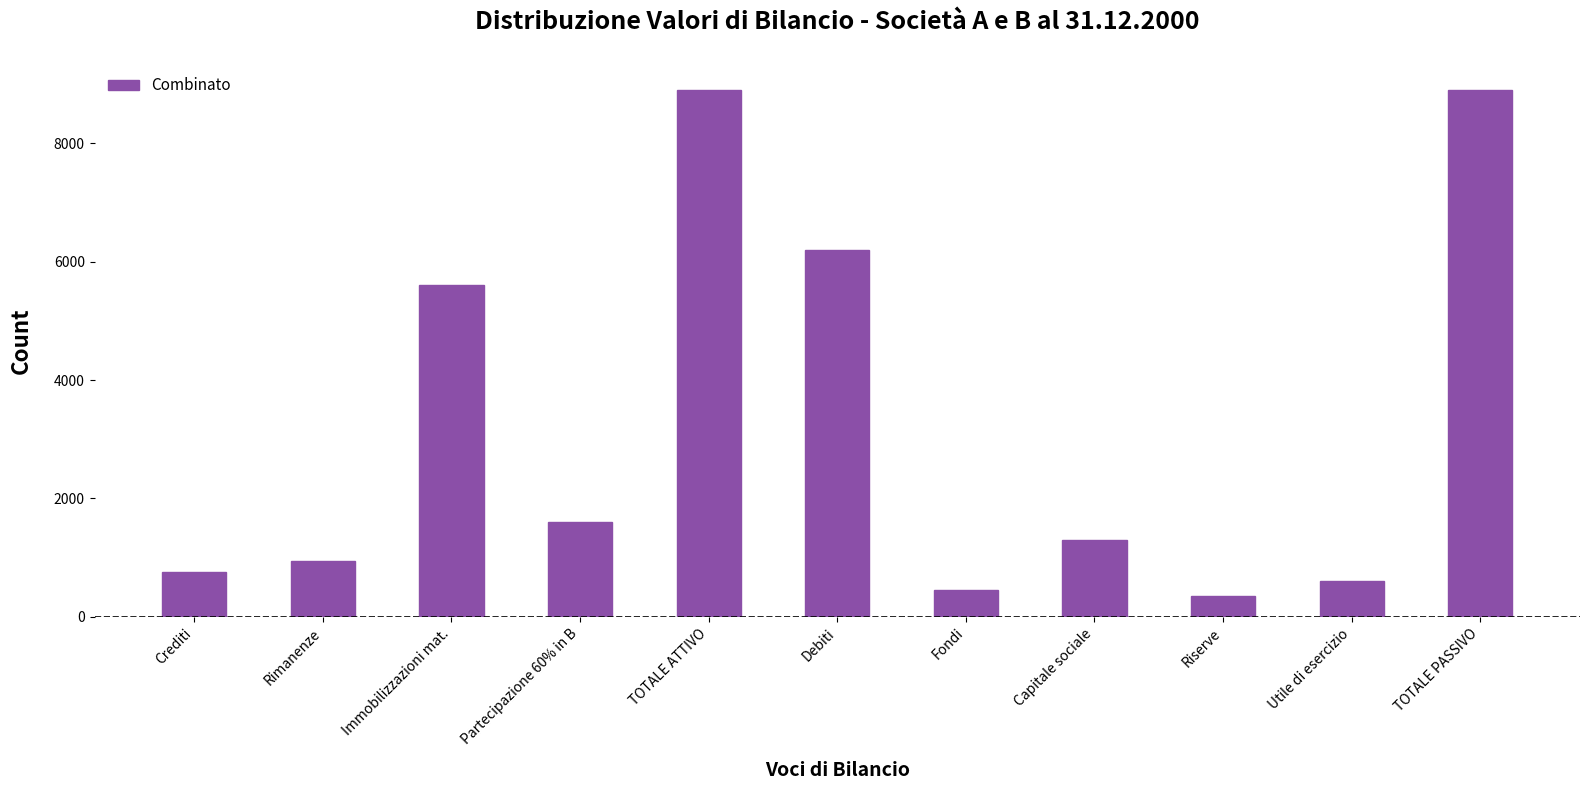

Reading right to left, transcribe all the data shown in this chart.

TOTALE PASSIVO=8900	Utile di esercizio=600	Riserve=350	Capitale sociale=1300	Fondi=450	Debiti=6200	TOTALE ATTIVO=8900	Partecipazione 60% in B=1600	Immobilizzazioni mat.=5600	Rimanenze=950	Crediti=750